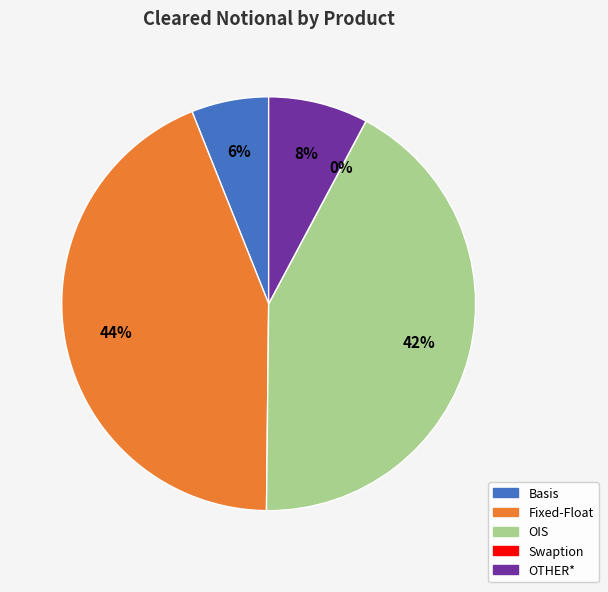

What is the change in value from Basis to Fixed-Float?

+94354190